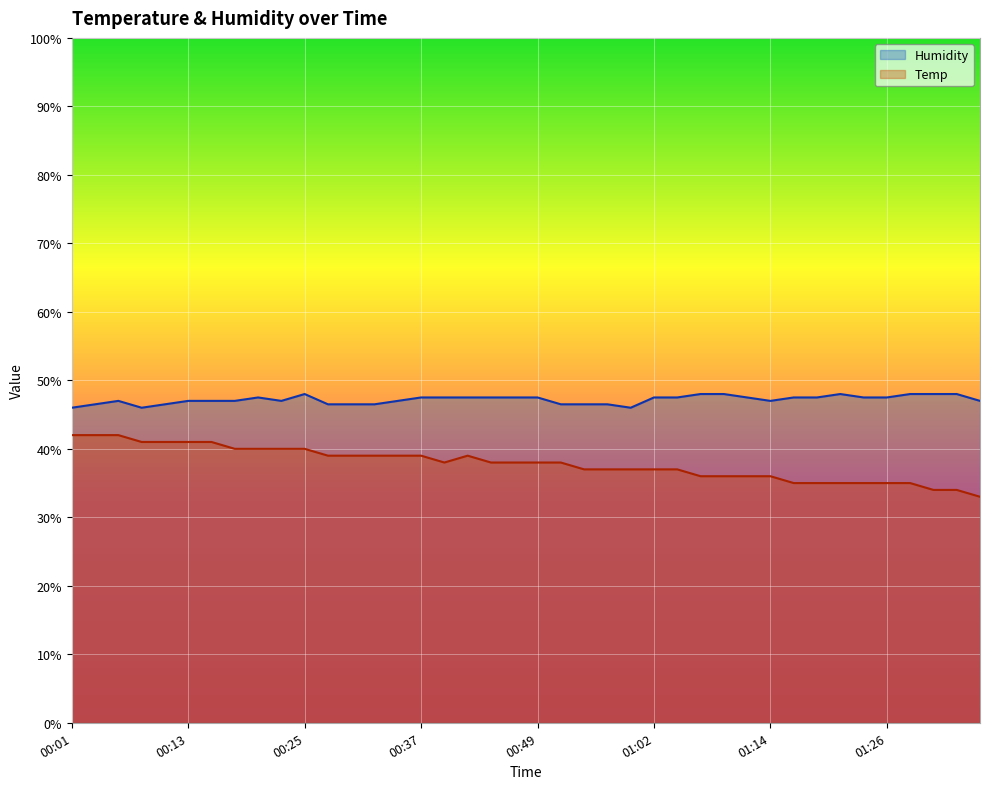

At which label is Temp closest to 37?

00:54